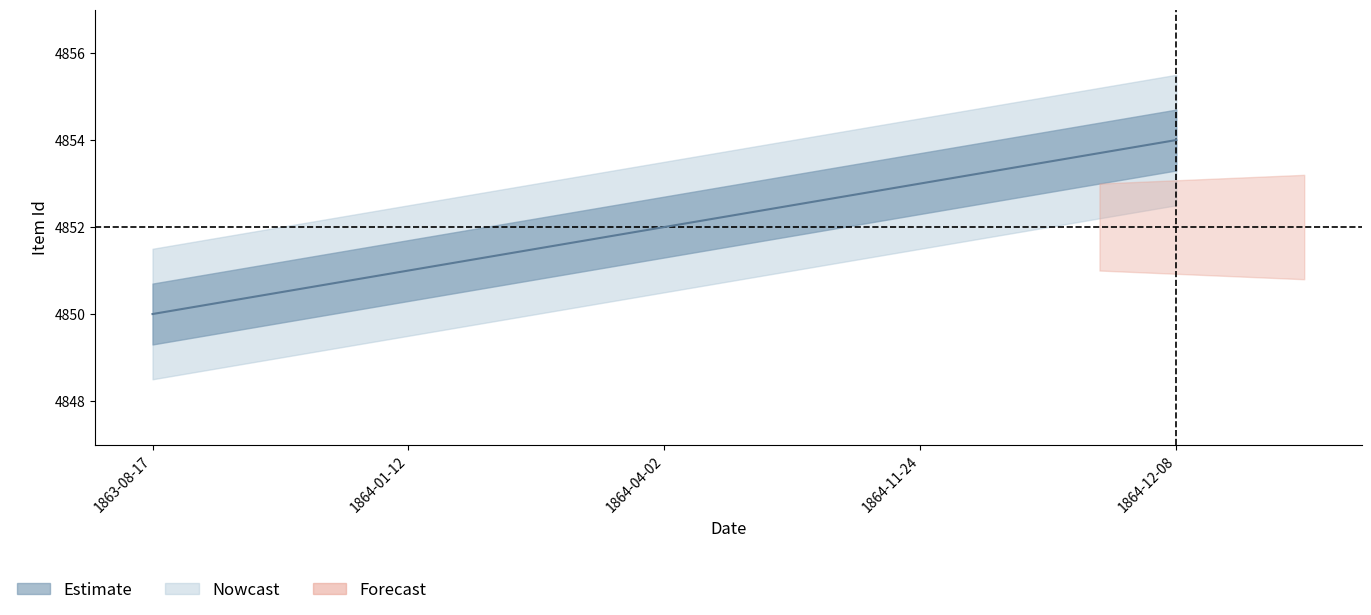

How many data points are less than 4852?

2